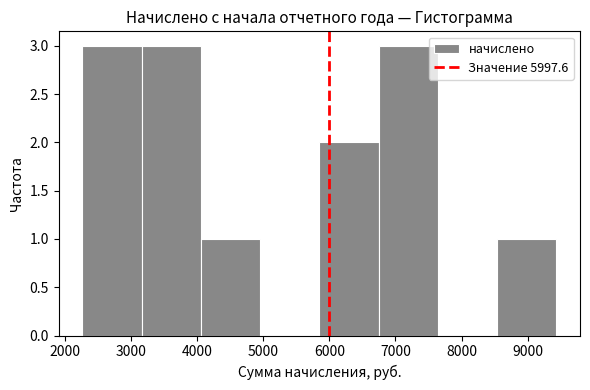

Reading left to right, list every bar in this chart as the range it spans on the x-axis followed by its height. Neither the bar edges nor the heights are printed on the chart, so give them approximately, as read against the axes.

2300 to 3200: 3
3200 to 4100: 3
4100 to 5000: 1
5000 to 5900: 0
5900 to 6700: 2
6700 to 7600: 3
7600 to 8500: 0
8500 to 9400: 1